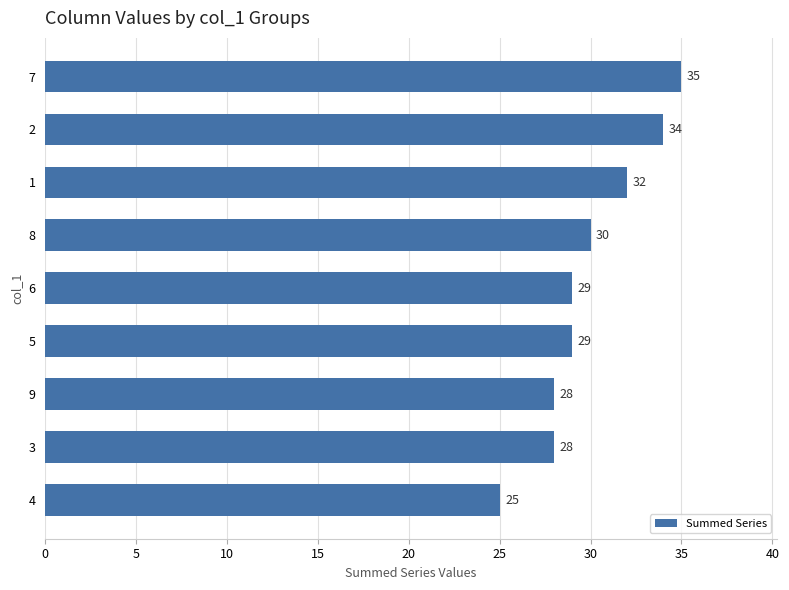

What is the difference between the second highest and second lowest values?

6